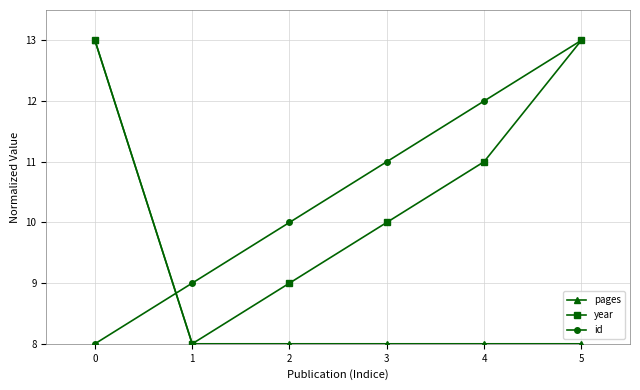

Reading left to right, transcribe all the data shown in this chart.

pages: 0=13	1=8	2=8	3=8	4=8	5=8
year: 0=13	1=8	2=9	3=10	4=11	5=13
id: 0=8	1=9	2=10	3=11	4=12	5=13